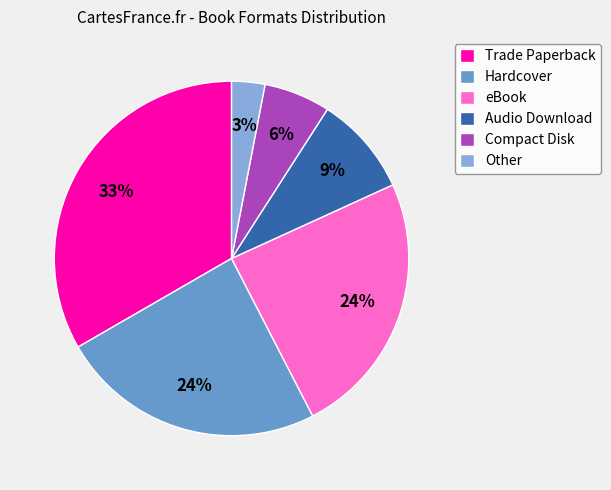

Is it true that Trade Paperback is 28% of the pie?

False